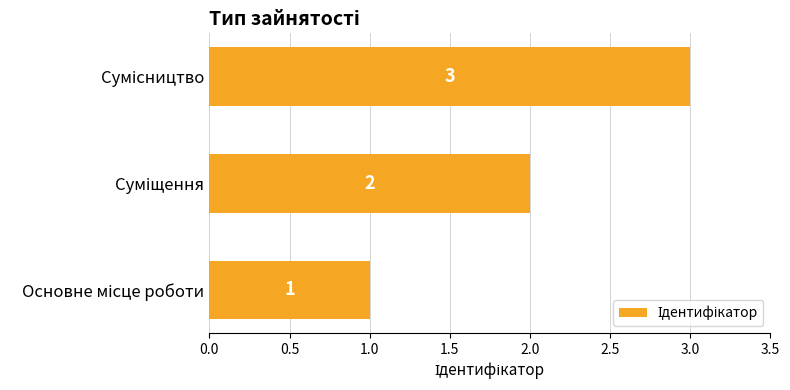

What is the sum of all values?

6